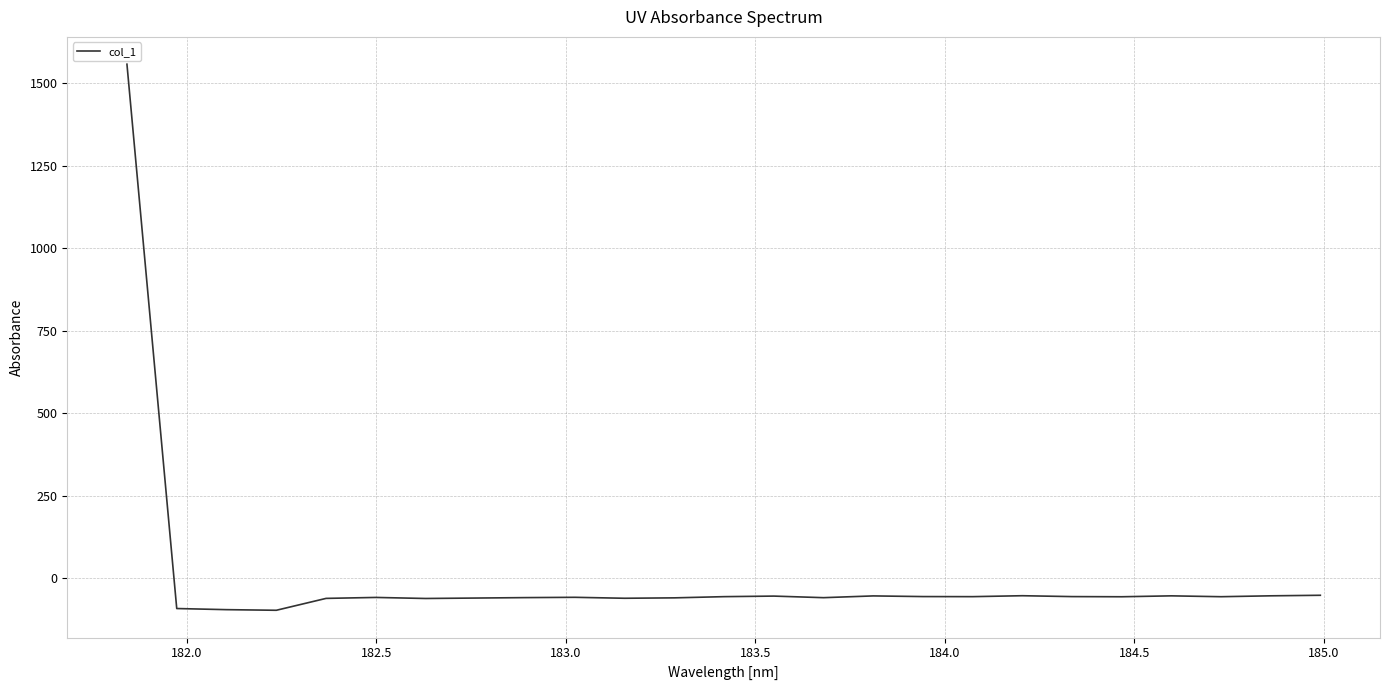

What is the smallest value displayed?

-96.7